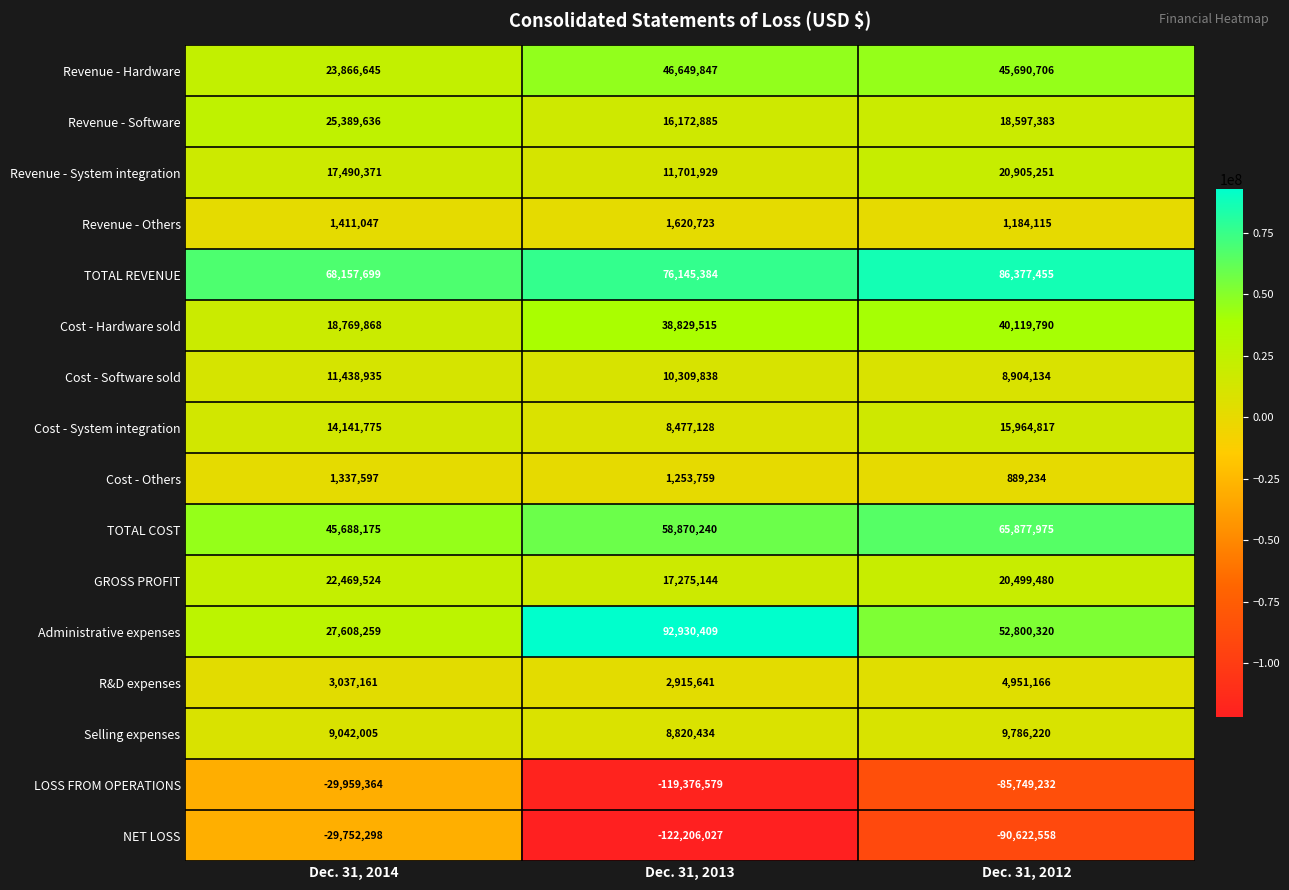

What is the difference between the maximum and minimum values in the Cost - Others series?

448363